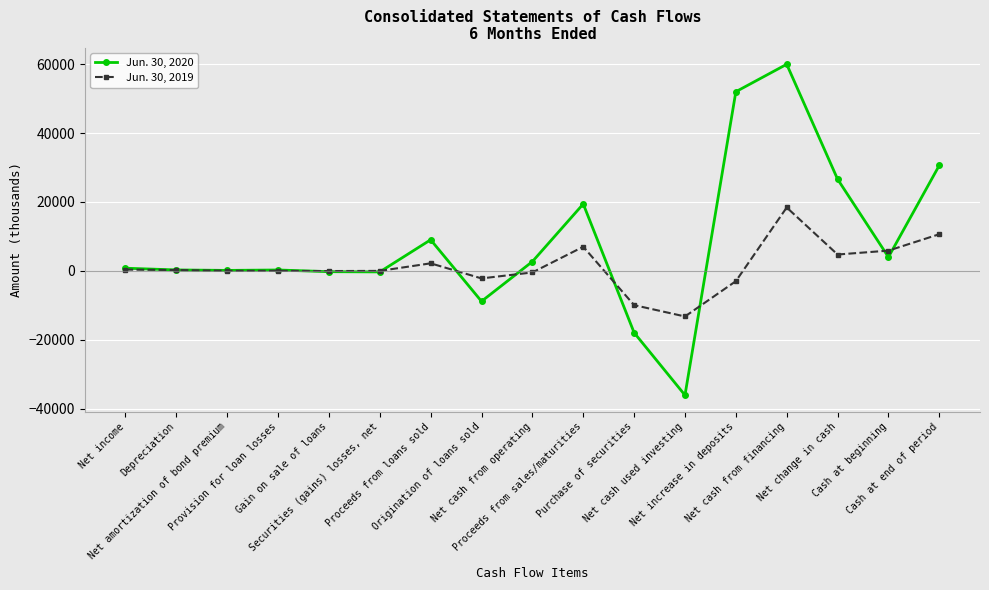

Does the chart have visible grid lines?

Yes